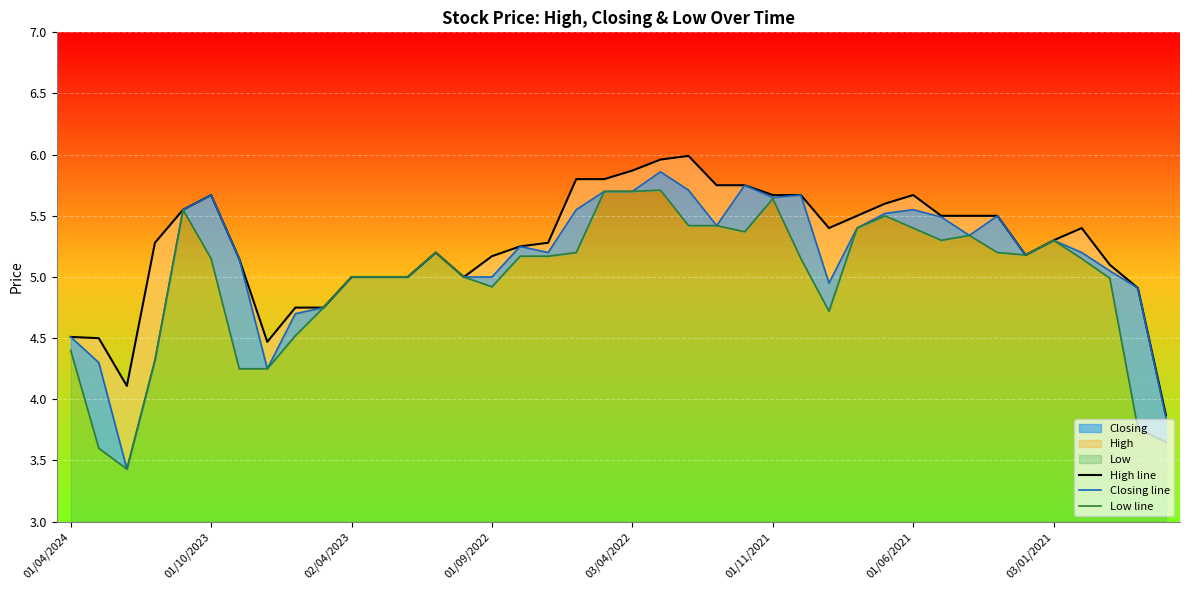

At how many categories does at least one series exceed 3?

40